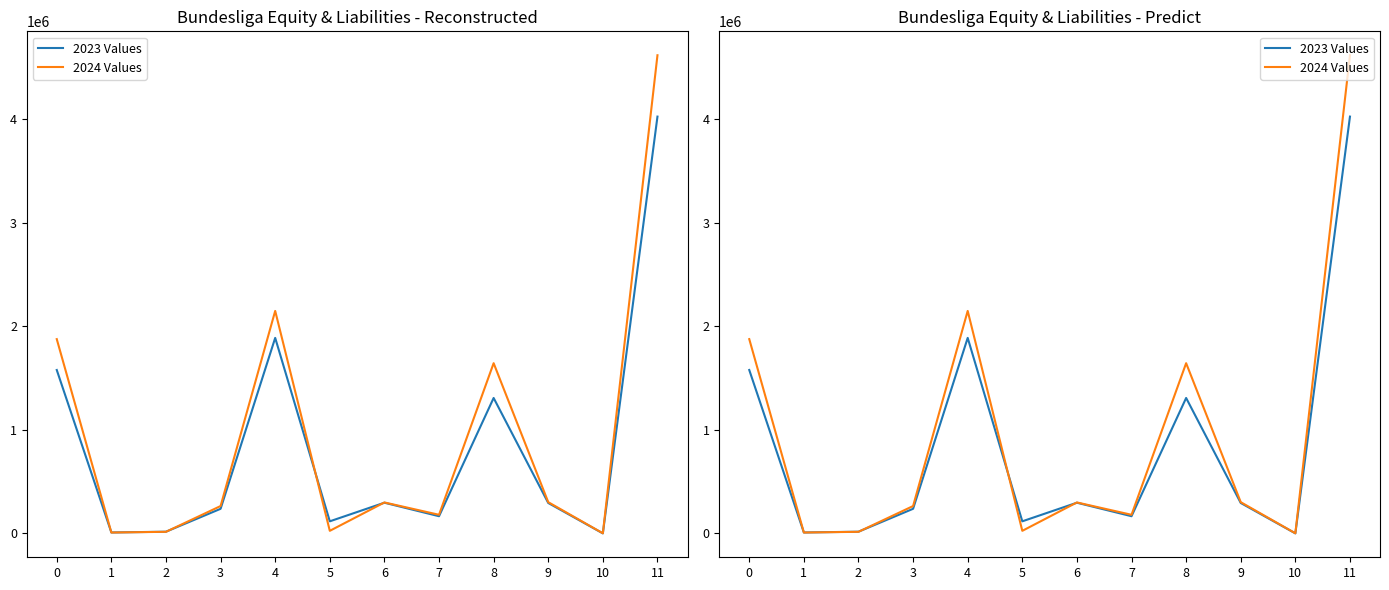

The value of 2024 Values at 8 is 1643142. True or false?

True